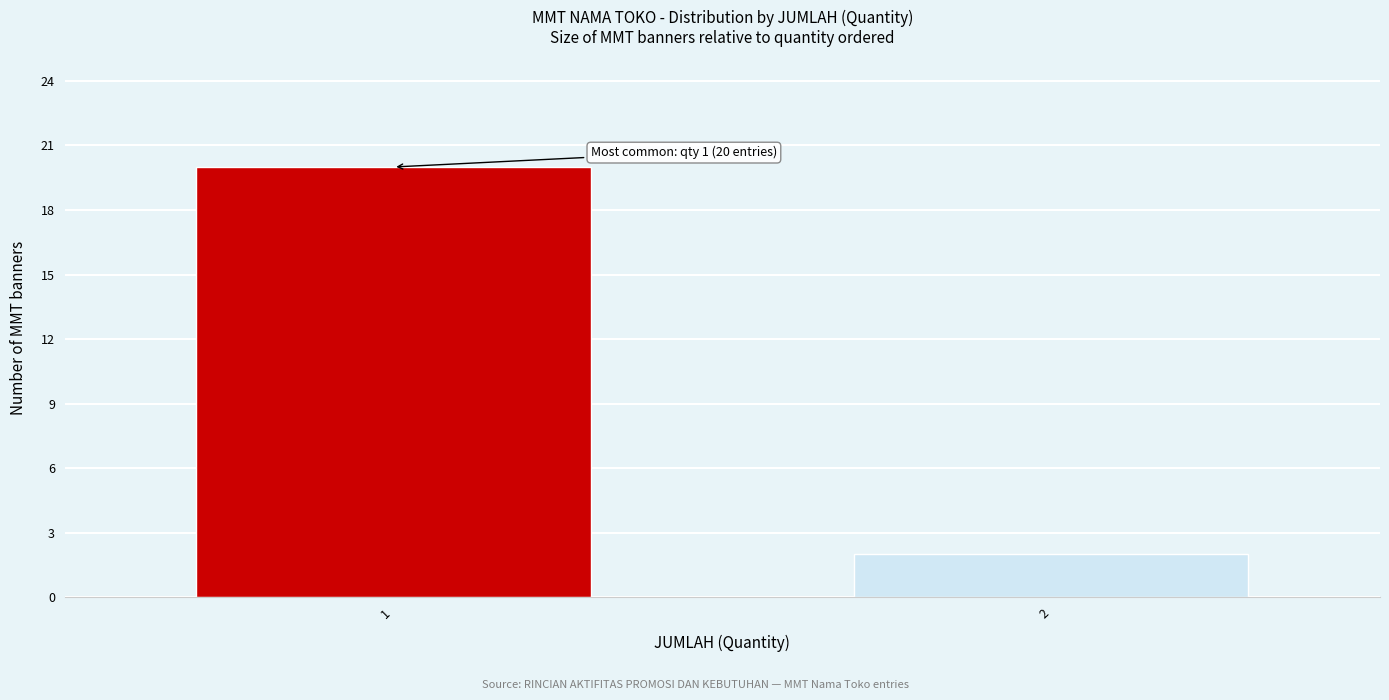

Reading right to left, transcribe all the data shown in this chart.

2=2	1=20